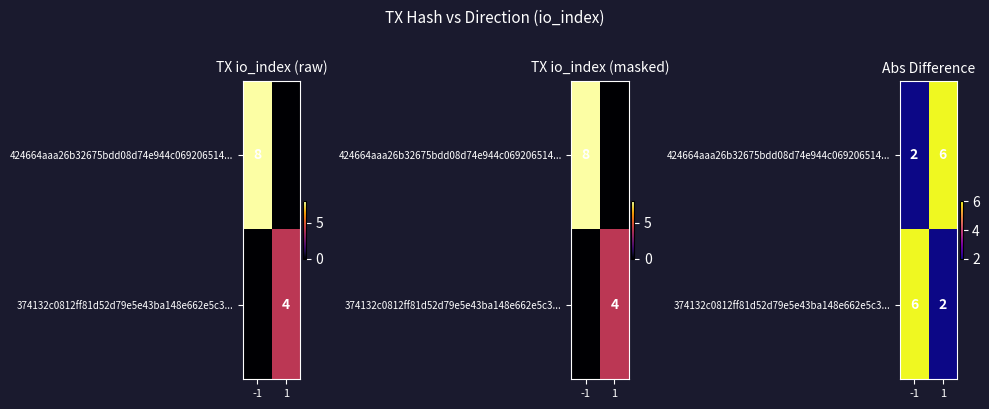

Where is 374132c0812ff81d52d79e5e43ba148e662e5c3... nearest to the value 4?

-1